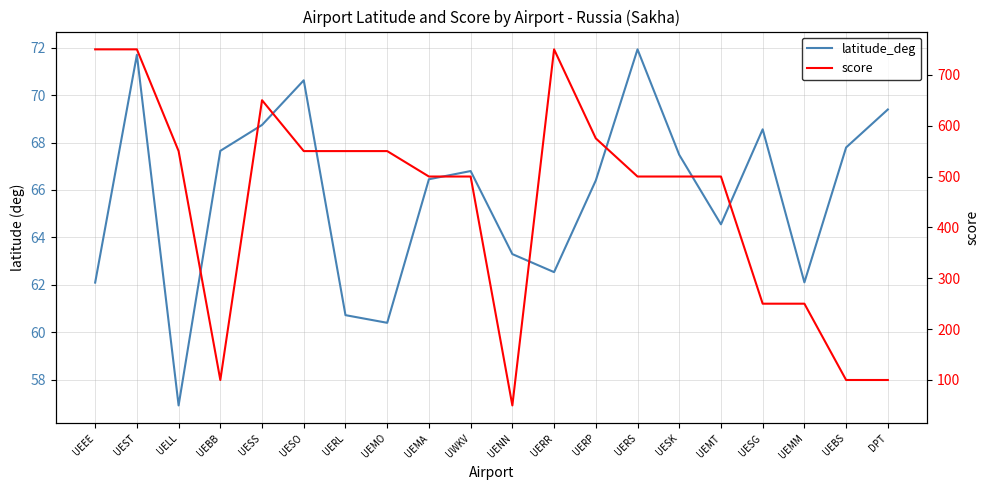

Reading left to right, transcribe all the data shown in this chart.

latitude_deg: 62.1	71.7	56.9	67.6	68.7	70.6	60.7	60.4	66.5	66.8	63.3	62.5	66.4	71.9	67.5	64.6	68.6	62.1	67.8	69.4
score: 750.0	750.0	550.0	100.0	650.0	550.0	550.0	550.0	500.0	500.0	50.0	750.0	575.0	500.0	500.0	500.0	250.0	250.0	100.0	100.0